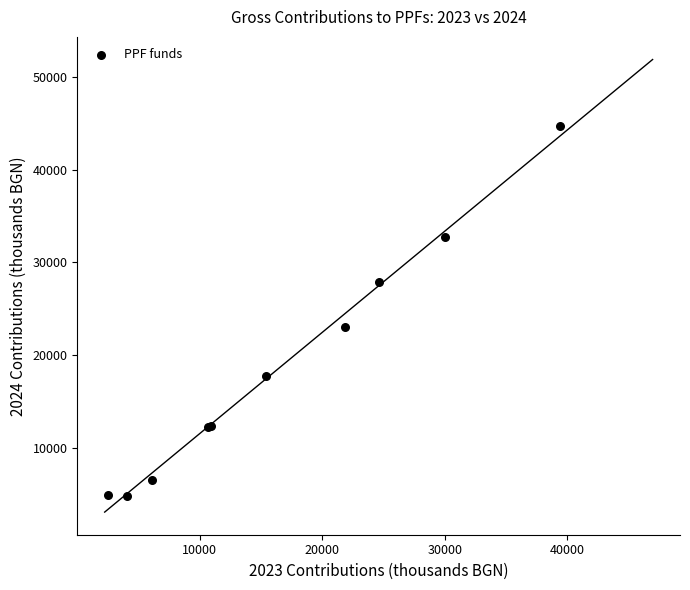

What Y value in the scatter plot is closest to 24735?

23065